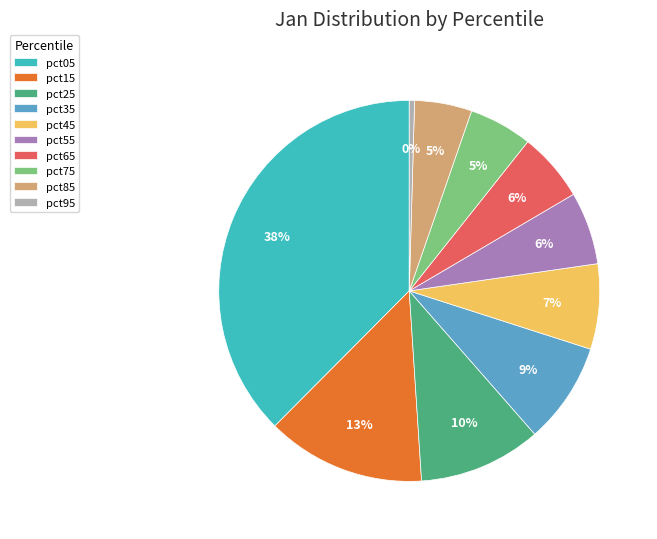

Is it true that pct25 is 16% of the pie?

False